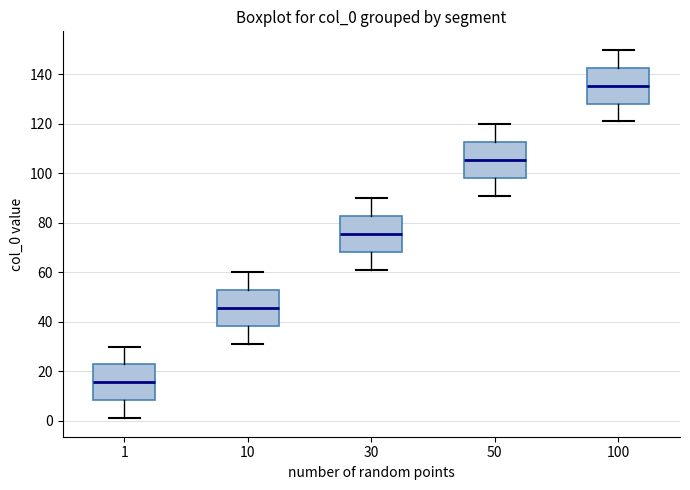

Reading left to right, read every box against the y-axis: the position of its median line, the range the box covers, and the ends of its whiskers. The values are not printed on the chart, so give them approximately, as read against the axis.

1: median 16, box 8 to 22, whiskers 2 to 30
10: median 46, box 38 to 52, whiskers 32 to 60
30: median 76, box 68 to 82, whiskers 62 to 90
50: median 106, box 98 to 112, whiskers 92 to 120
100: median 136, box 128 to 142, whiskers 122 to 150